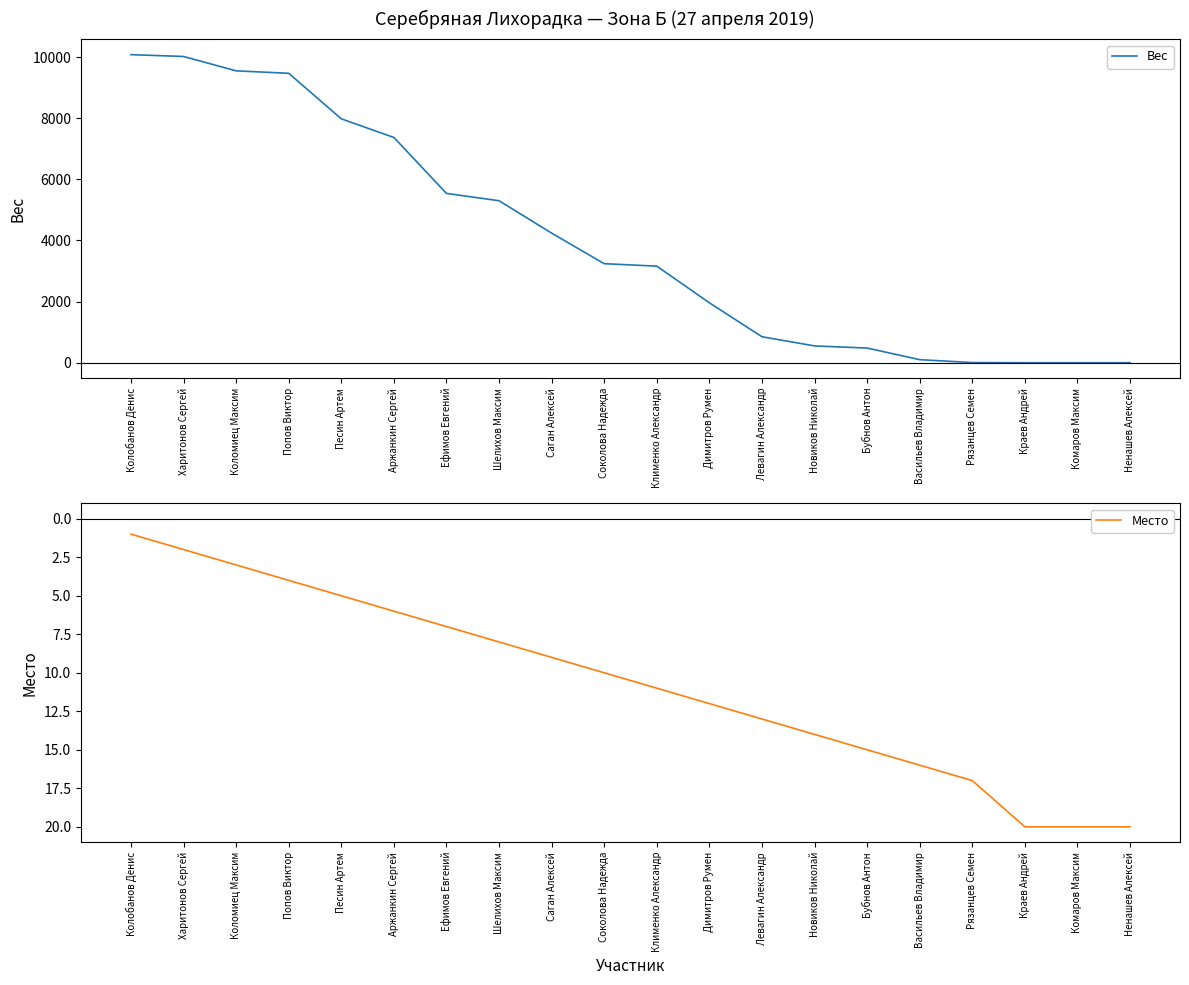

Does the chart display data point markers on the line(s)?

No